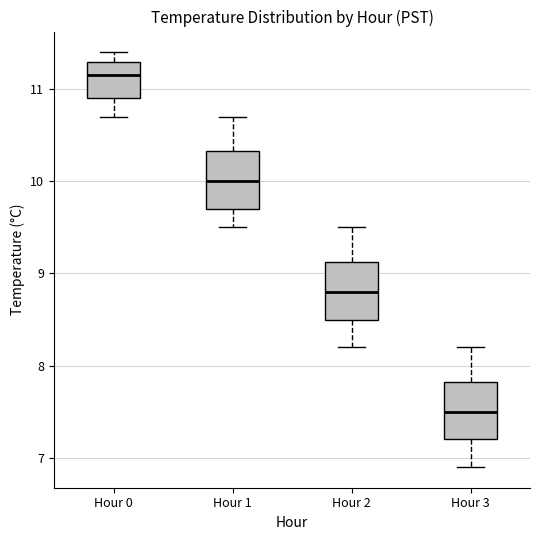

Reading left to right, transcribe this box plot: for each box, give where its median line is, the range the box spans, and where its two whiskers end, as read against the y-axis. The values are not printed on the chart, so give them approximately, as read against the axis.

Hour 0: median 11.2, box 10.9 to 11.3, whiskers 10.7 to 11.4
Hour 1: median 10.0, box 9.7 to 10.3, whiskers 9.5 to 10.7
Hour 2: median 8.8, box 8.5 to 9.1, whiskers 8.2 to 9.5
Hour 3: median 7.5, box 7.2 to 7.8, whiskers 6.9 to 8.2